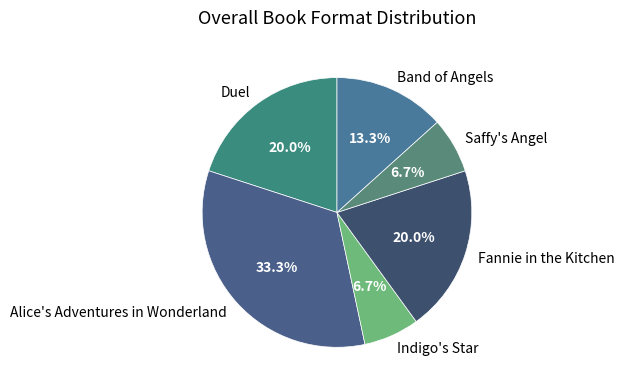

Which has a higher value, Alice's Adventures in Wonderland or Saffy's Angel?

Alice's Adventures in Wonderland